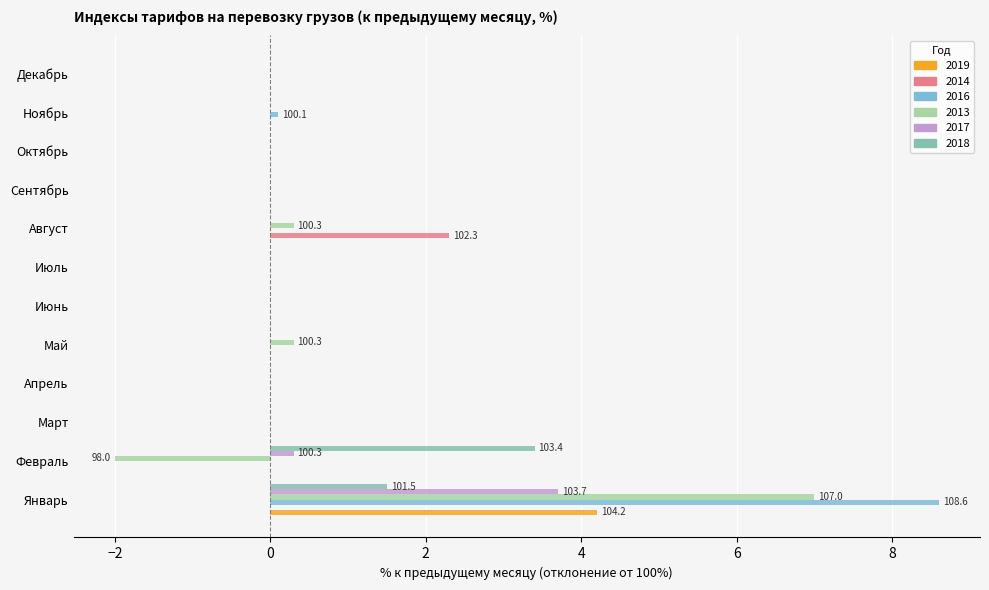

What is the sum of the 2017 values at Декабрь and Февраль?

0.3